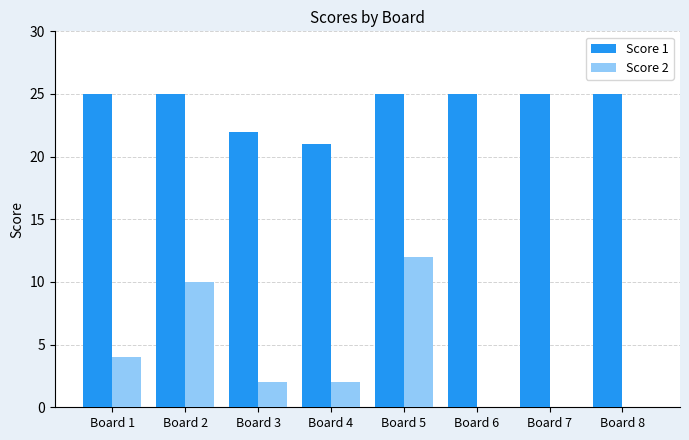

At which category is the sum across all series the highest?

Board 5